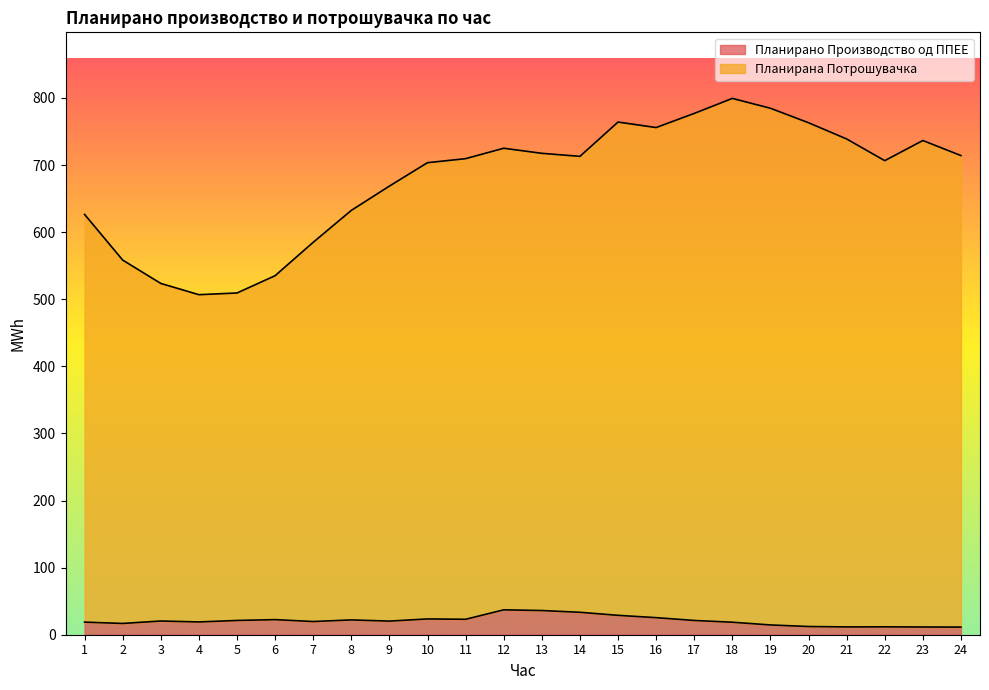

Is it true that Планирано Производство од ППЕЕ equals 32.6 at 8?

False